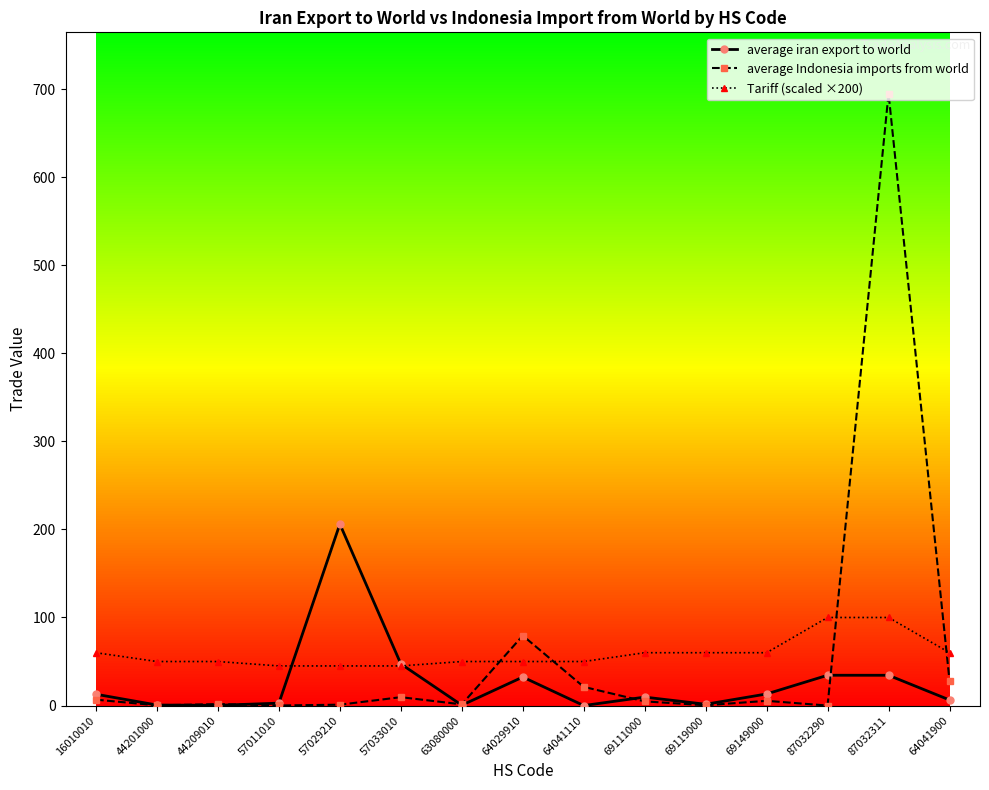

What is the difference between the highest and lowest values at 16010010?

53.3